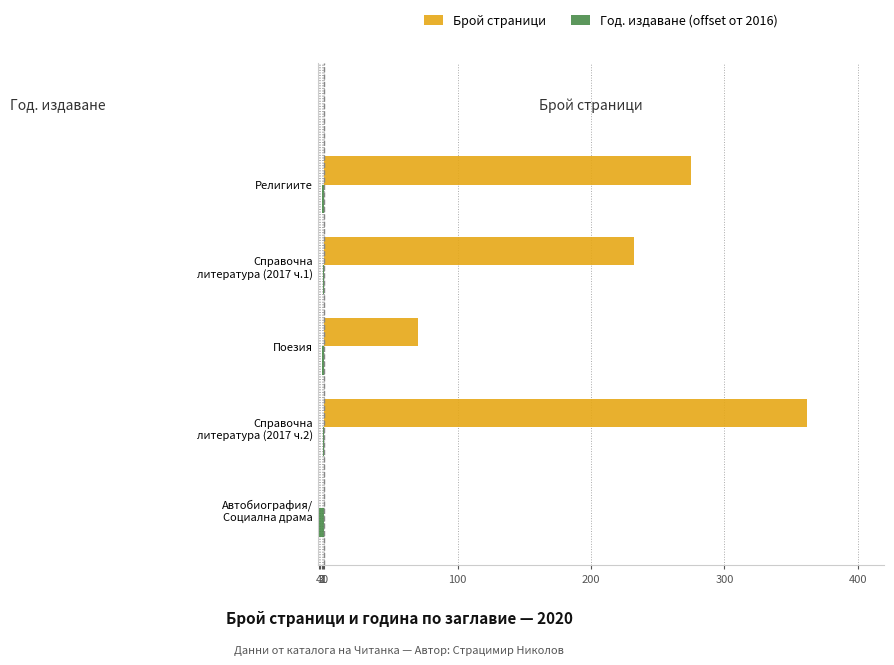

How many bars are there in total?

10